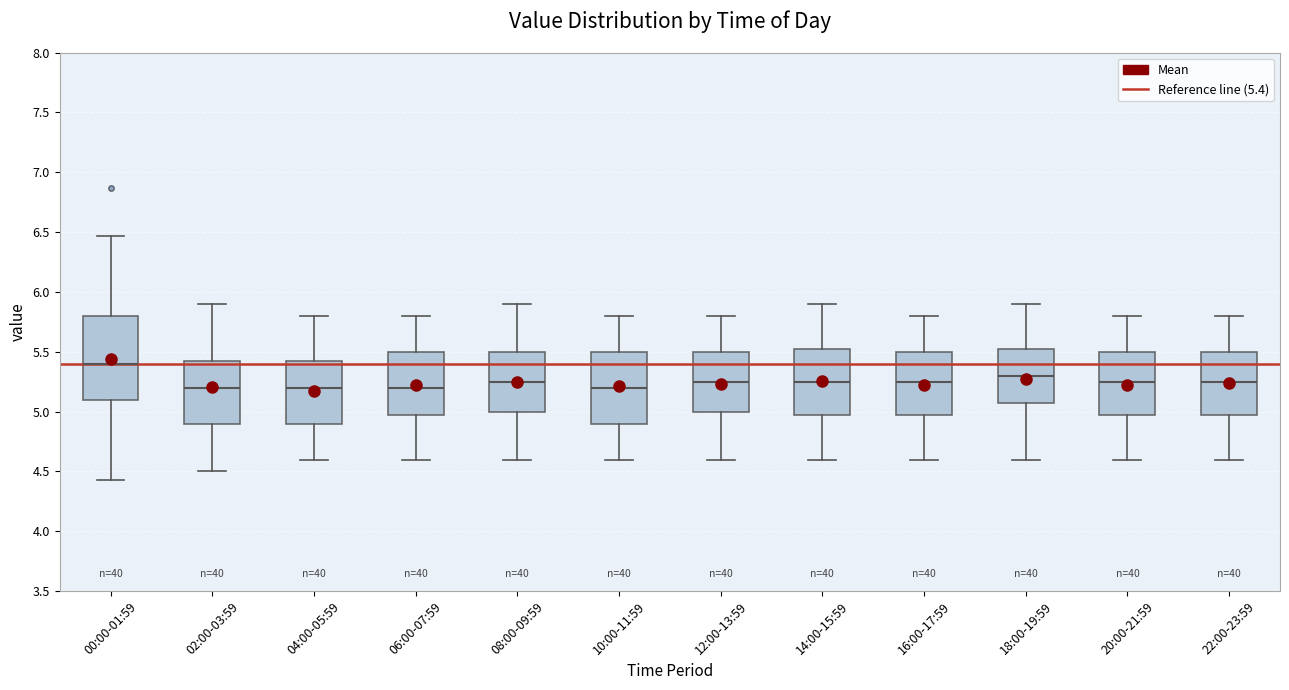

Which box has the highest median line?

00:00-01:59